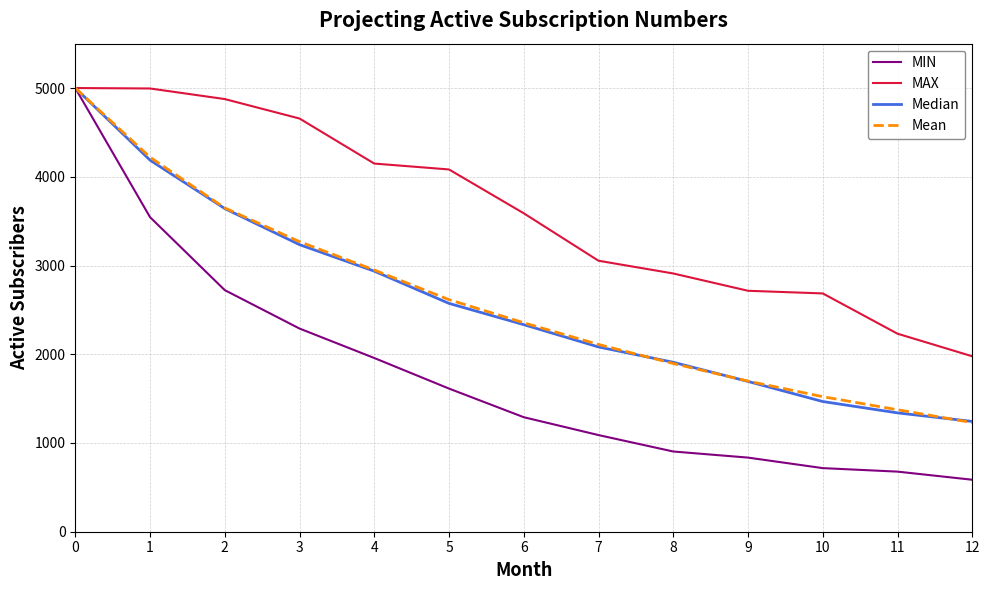

Count the number of categories in the chart.

13